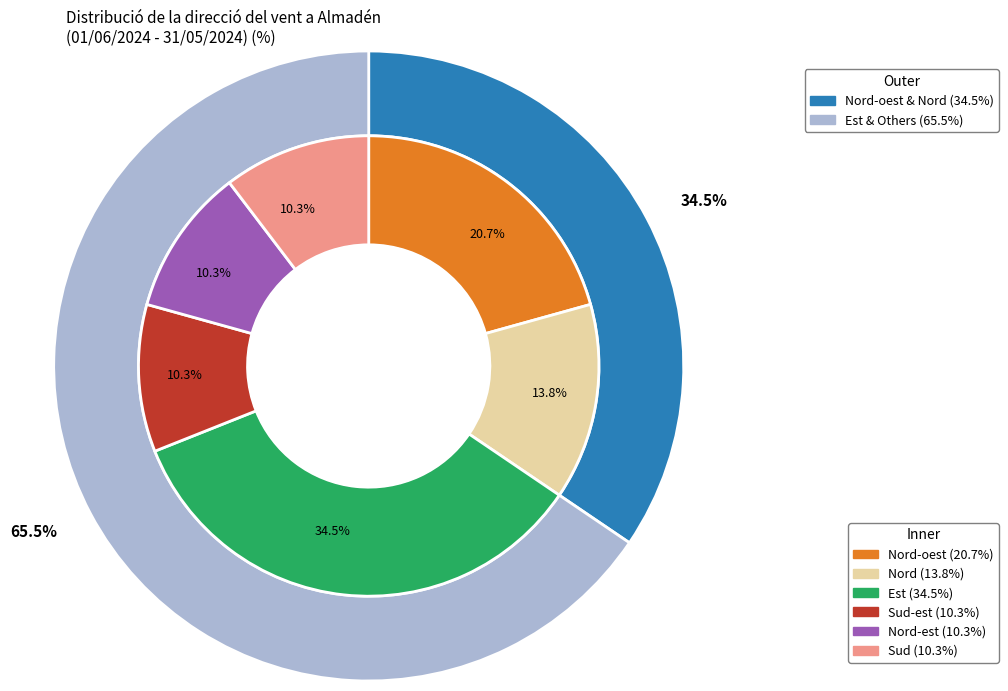

Which slice is the largest?

Est